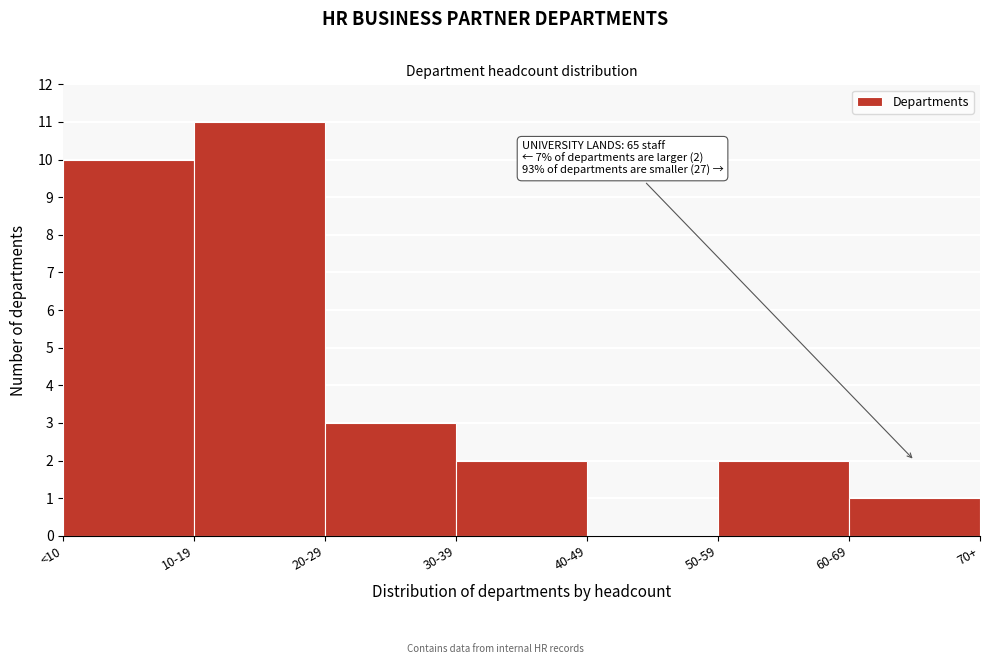

Reading left to right, extract all data points from this chart.

<10=10	10-19=11	20-29=3	30-39=2	40-49=0	50-59=2	60-69=1